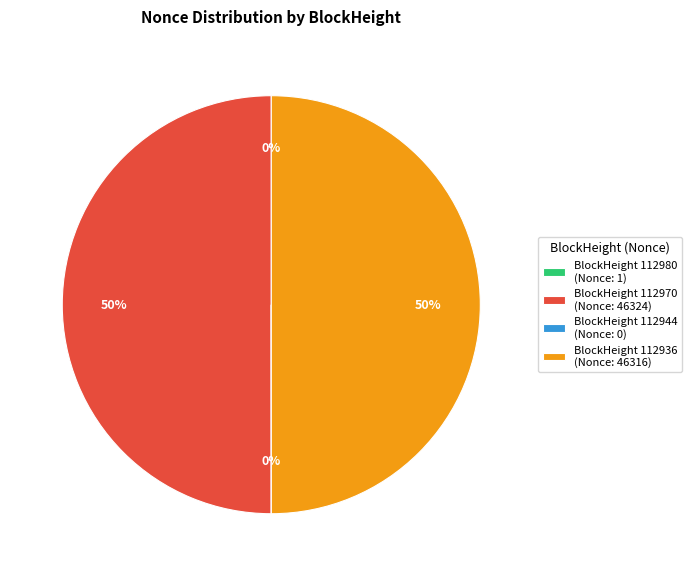

Is it true that BlockHeight 112970 (Nonce: 46324) is 40% of the pie?

False